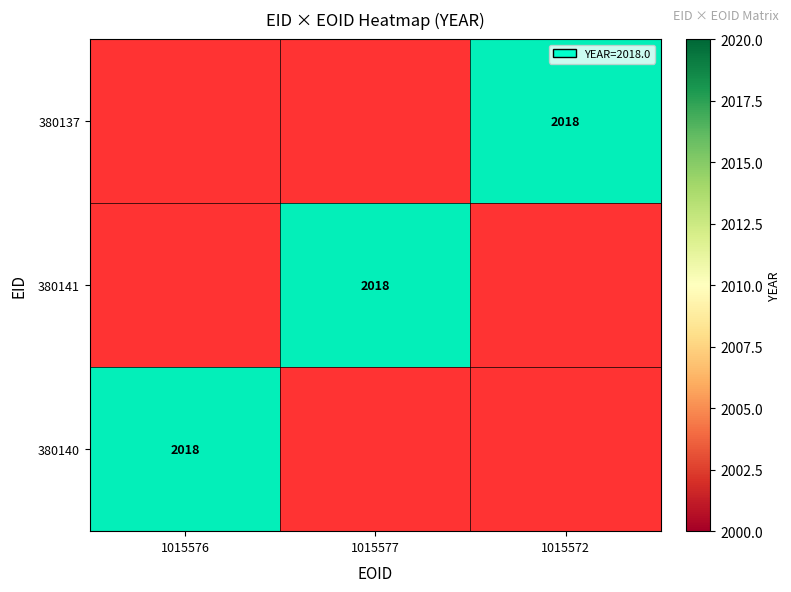

Is it true that 380141 equals 965 at 1015577?

False